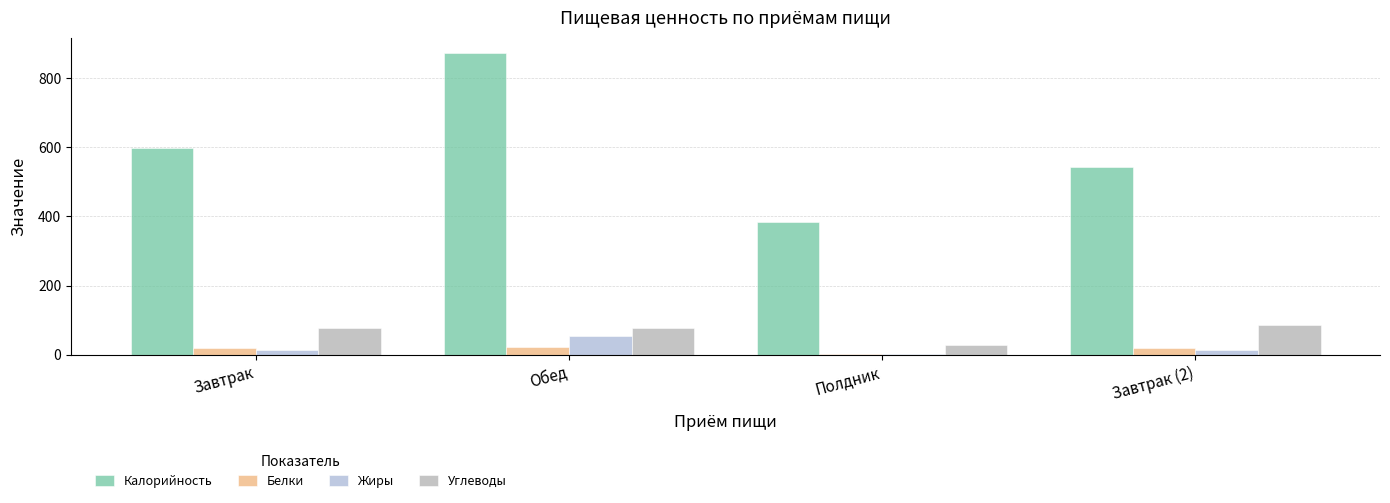

Are the bars horizontal?

No